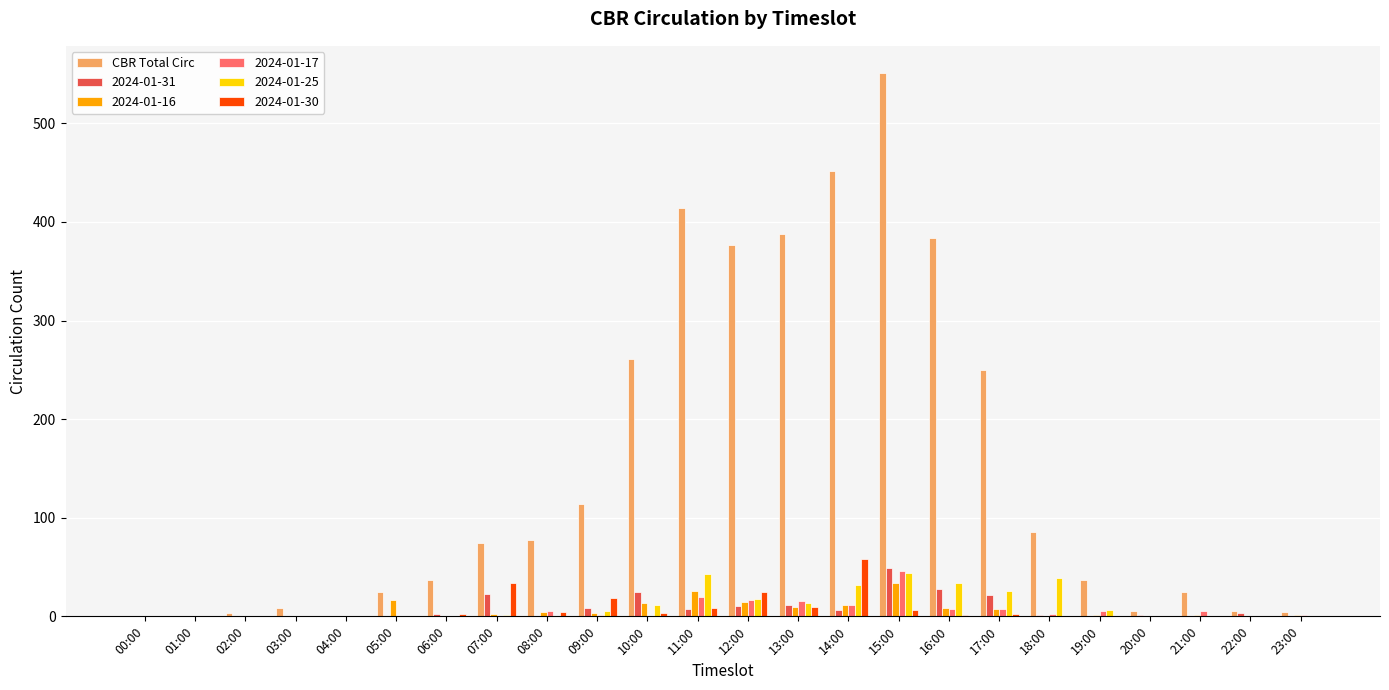

True or false: 2024-01-25 has a value of -20 at 20:00.

False